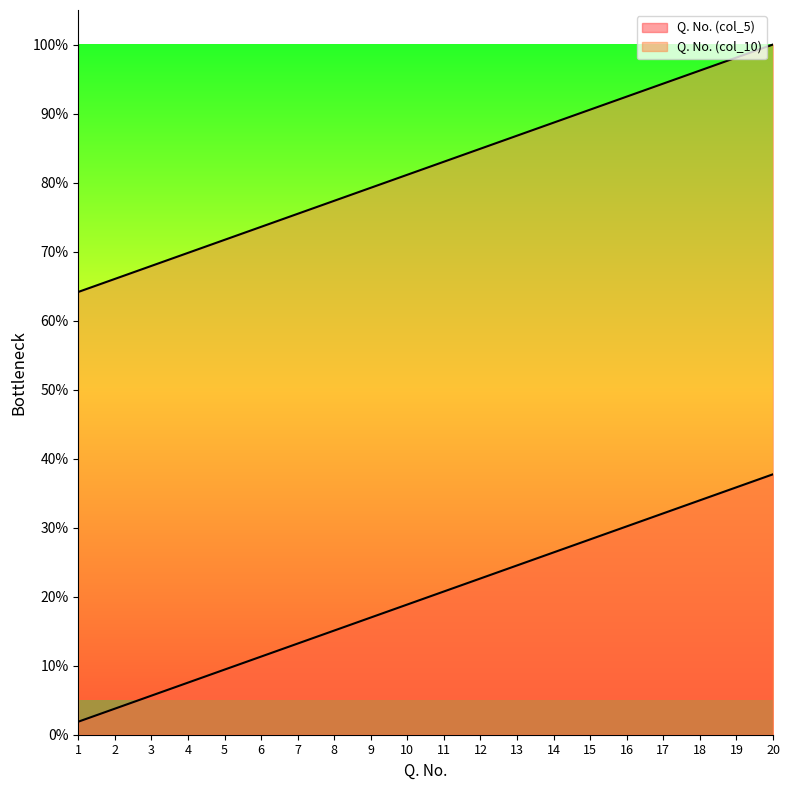

Does the chart display data point markers on the line(s)?

No